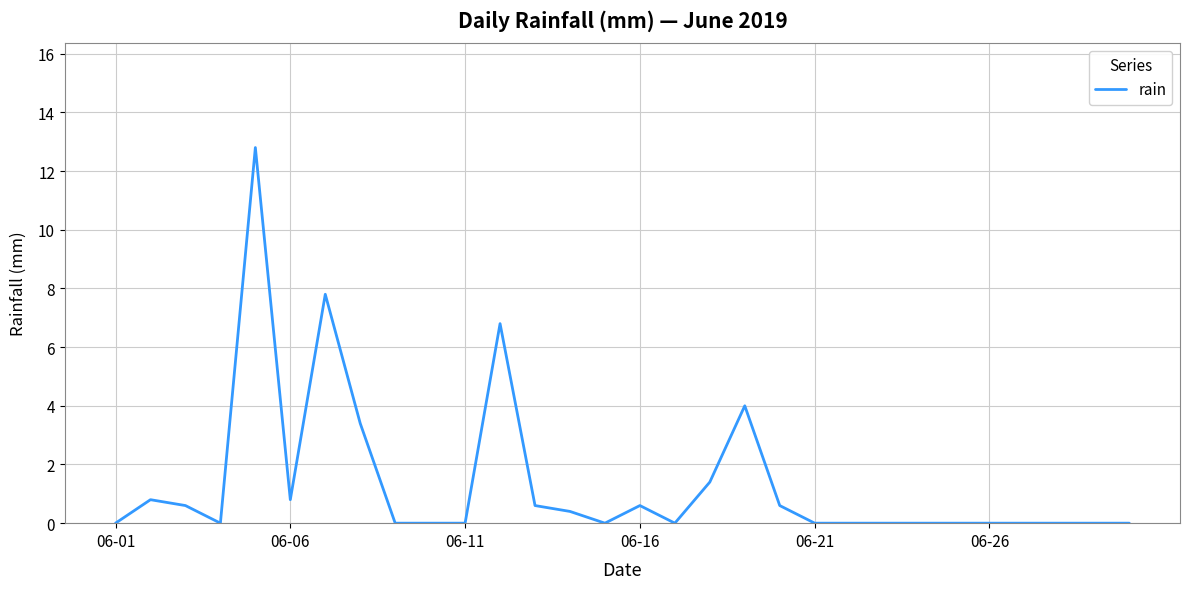

What is the difference between the maximum and minimum values?

12.8